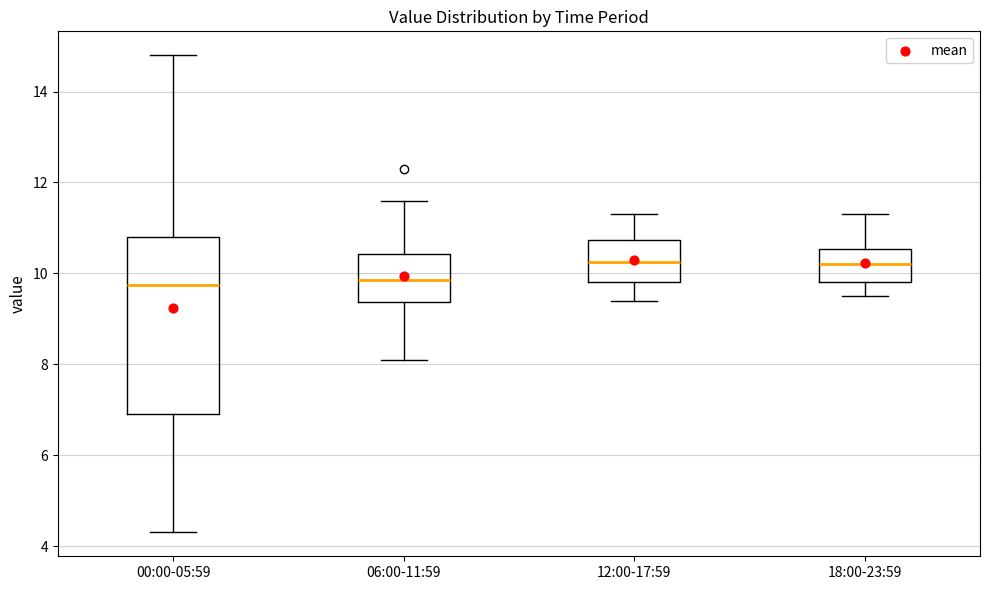

Where is the upper edge of the box for 18:00-23:59 on the y-axis? The values are not printed on the chart, so give them approximately, as read against the axis.

10.6